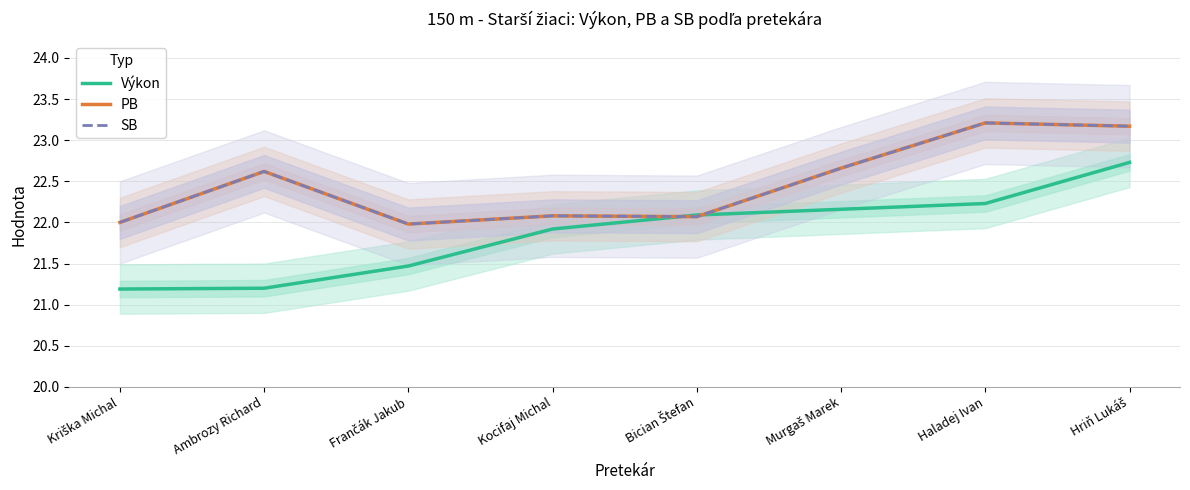

Rank the series at Kocifaj Michal from lowest to highest value.

Výkon, PB, SB